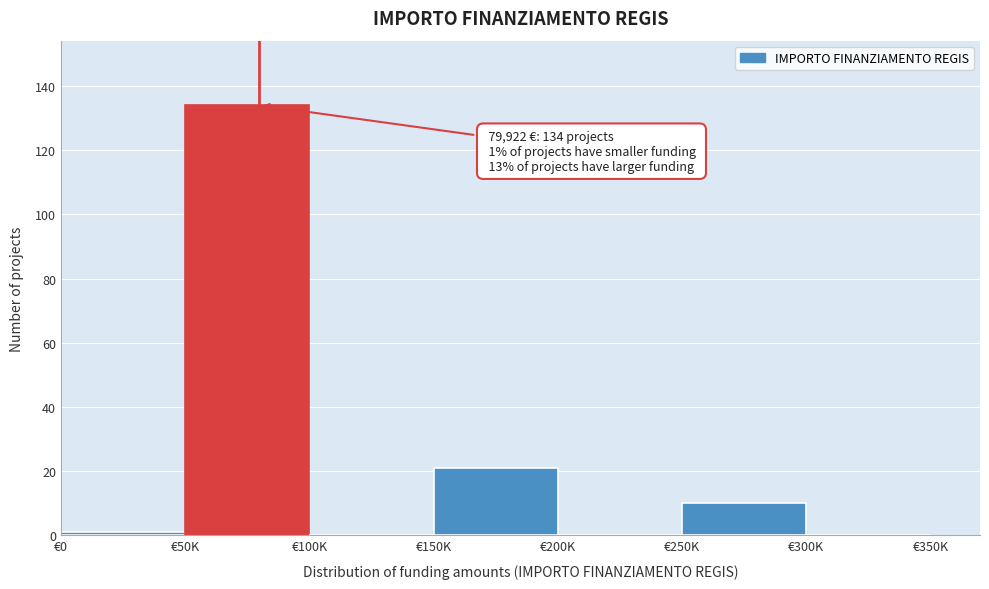

Reading left to right, extract all data points from this chart.

€0=1	€50K=134	€100K=0	€150K=21	€200K=0	€250K=10	€300K=0